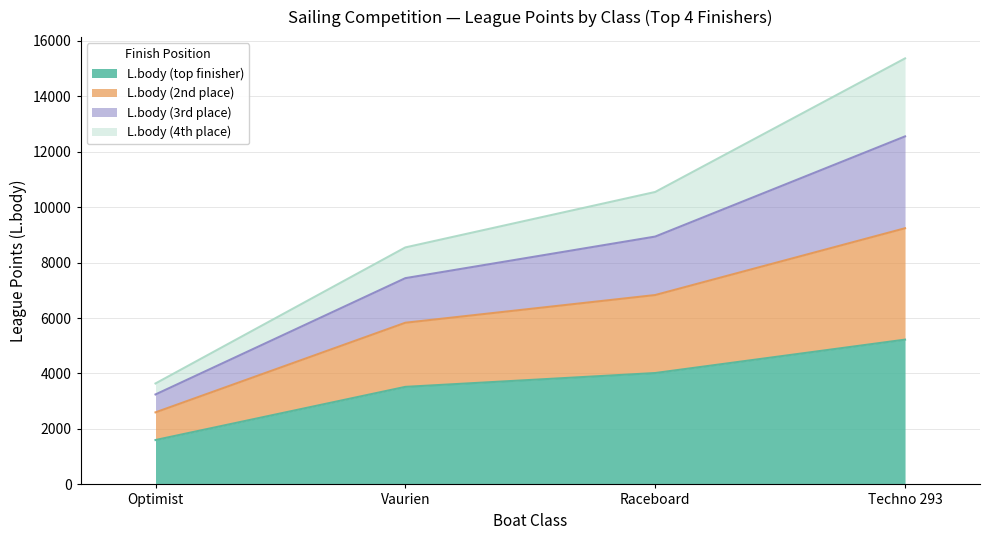

Between Optimist and Techno 293, which is larger?

Techno 293